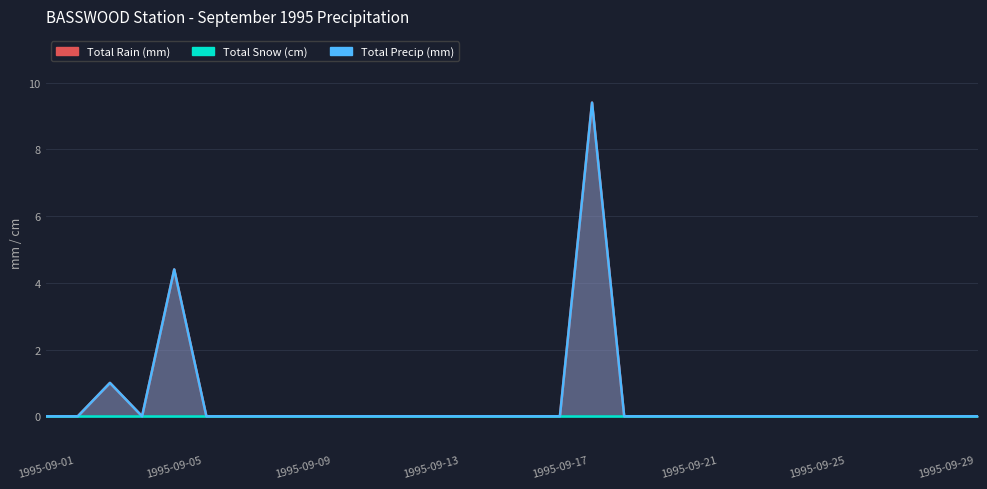

Between 1995-09-26 and 1995-09-03, which is larger?

1995-09-03